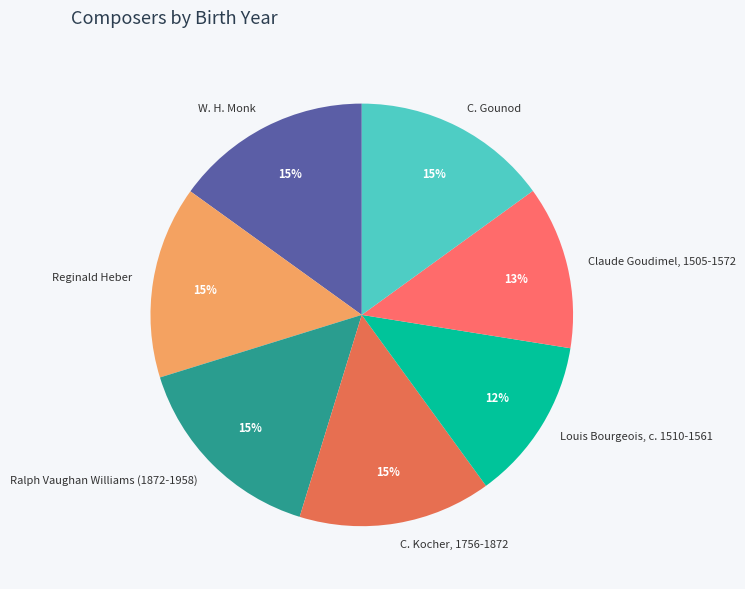

What percentage is the Louis Bourgeois, c. 1510-1561 slice, to the nearest percent?

12%